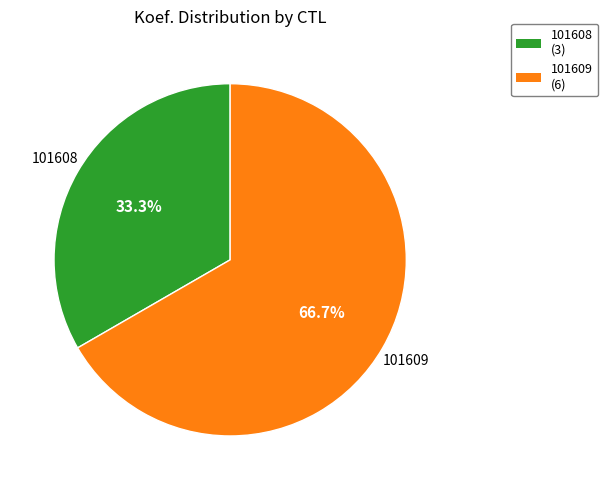

Do 101608 and 101609 together represent more than half of the pie?

Yes